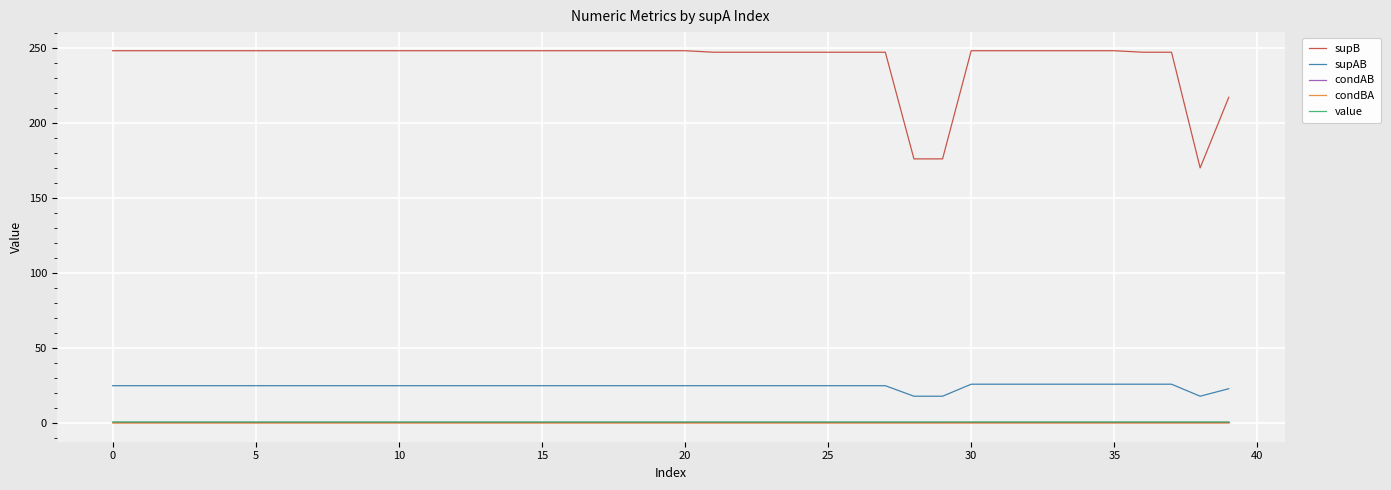

True or false: supAB and value cross at least once.

False